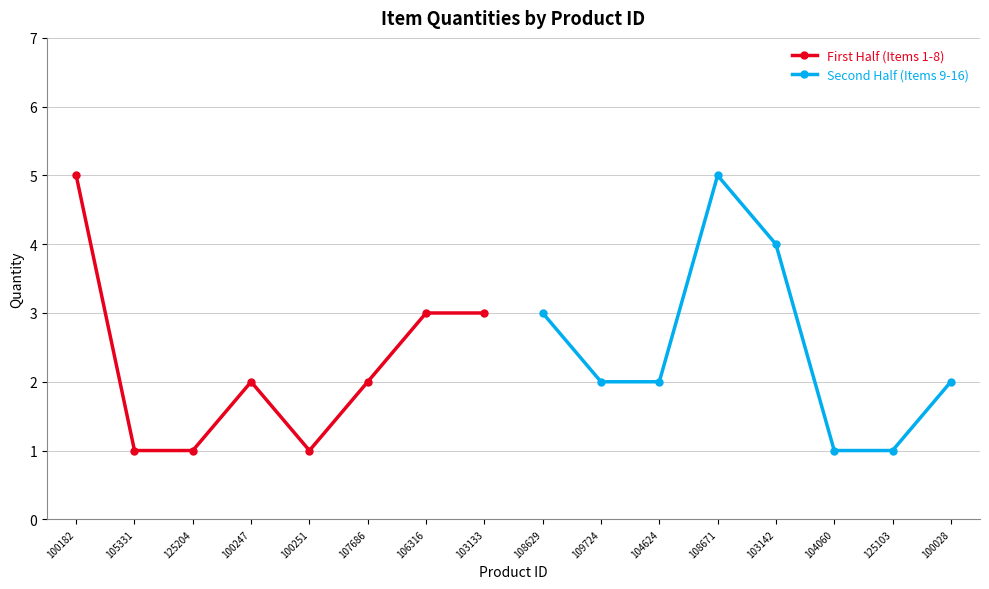

The value of First Half (Items 1-8) at 103133 is 3. True or false?

True